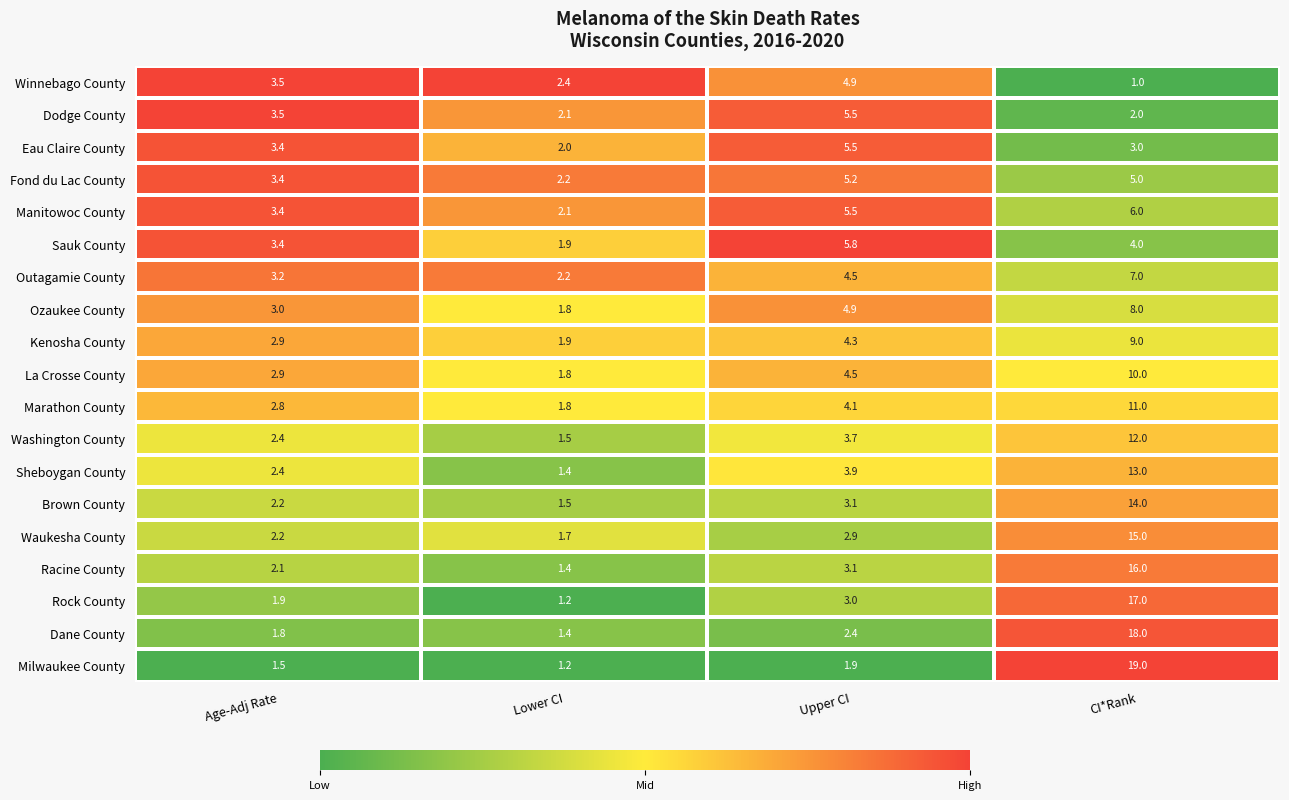

What is the average value of the Milwaukee County series?

5.9